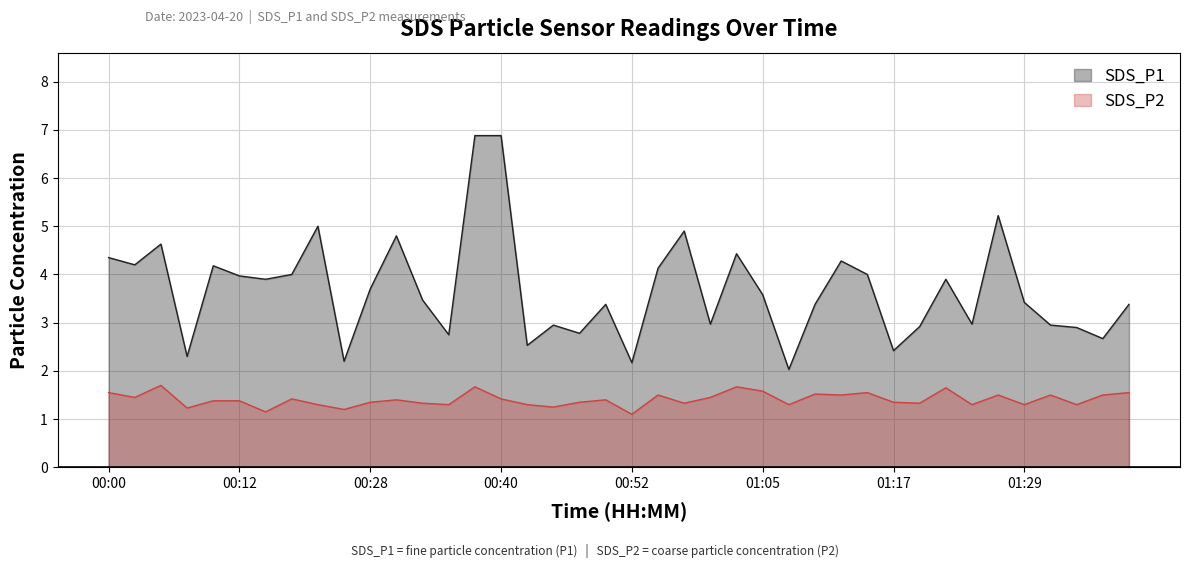

How many interior local peaks does the SDS_P2 series have?

12